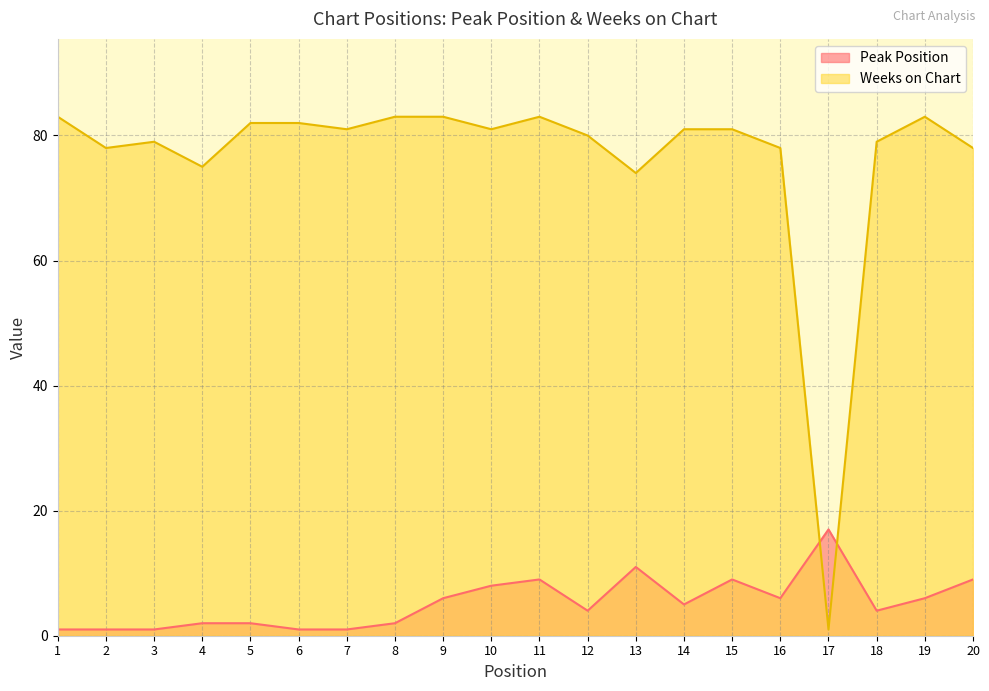

At which category does Weeks on Chart reach its first local valley?

2